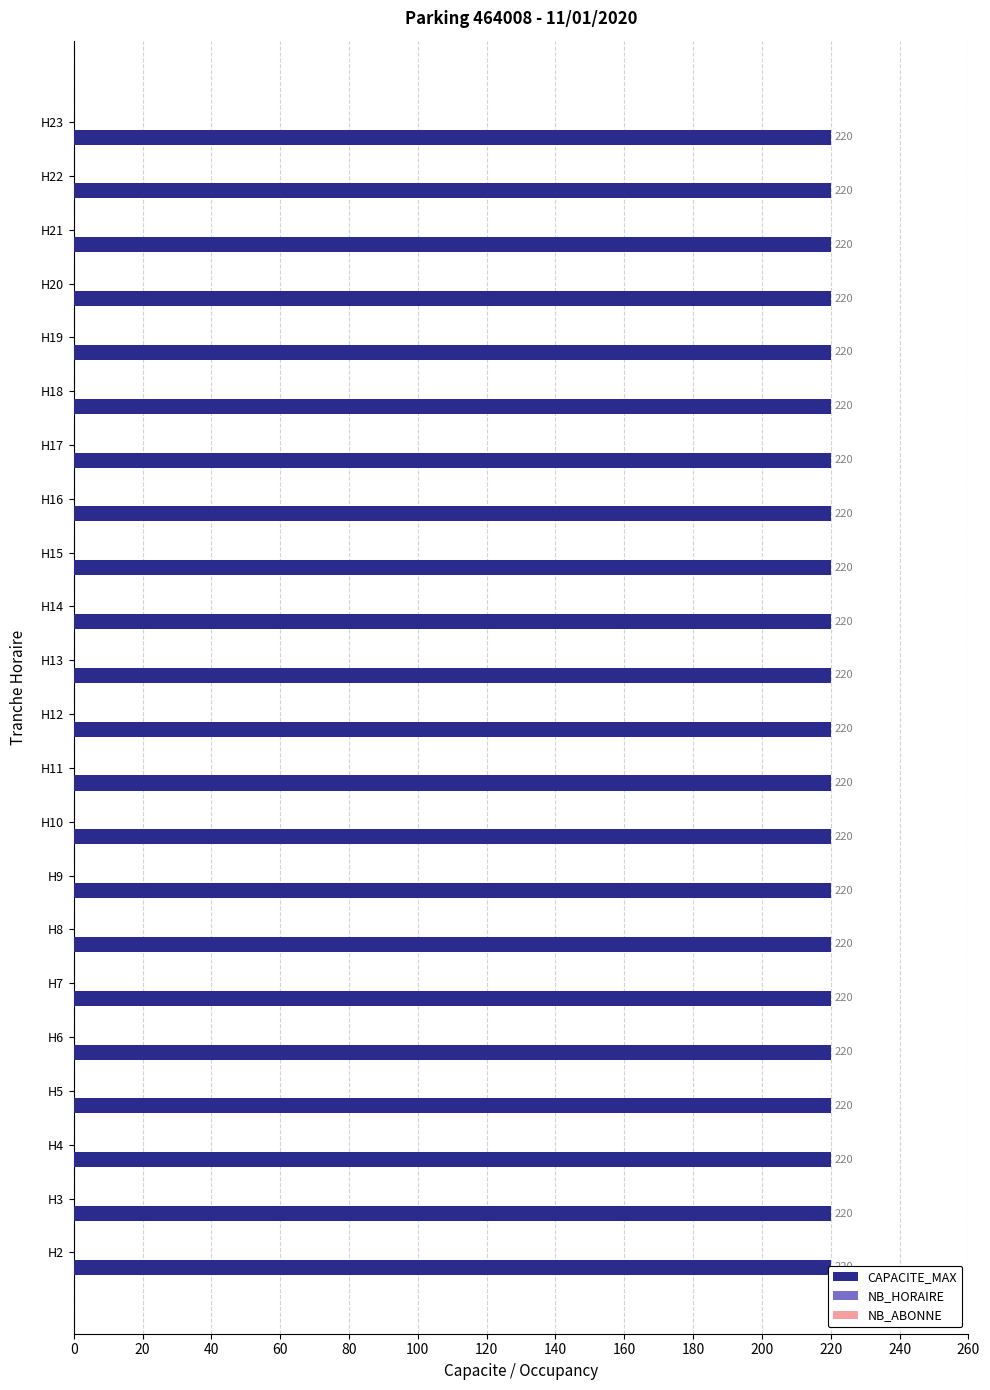

Is the value of CAPACITE_MAX at 10 greater than the value of NB_ABONNE at 16?

Yes